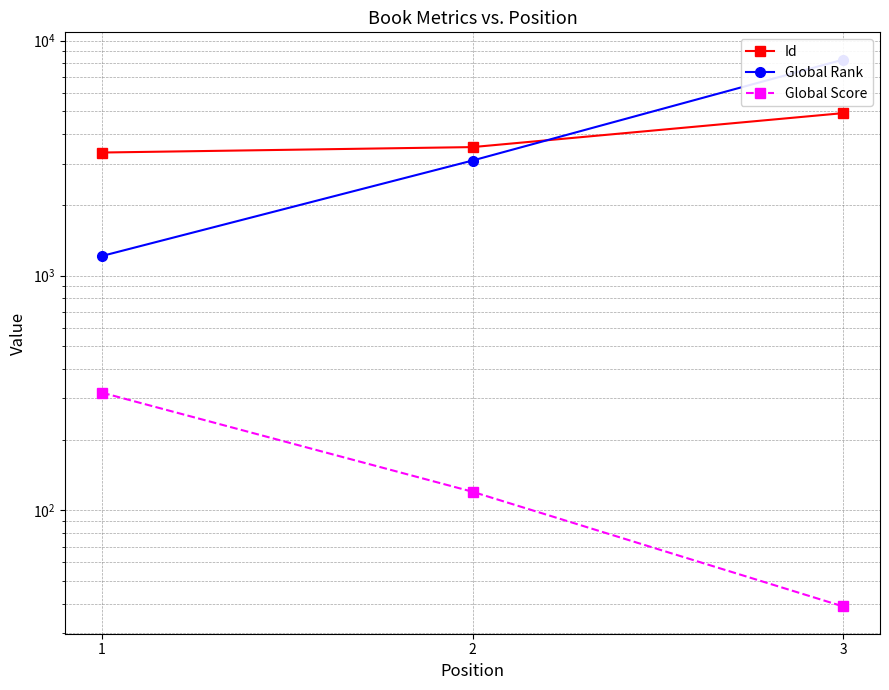

Which series has the widest spread of values?

Global Rank